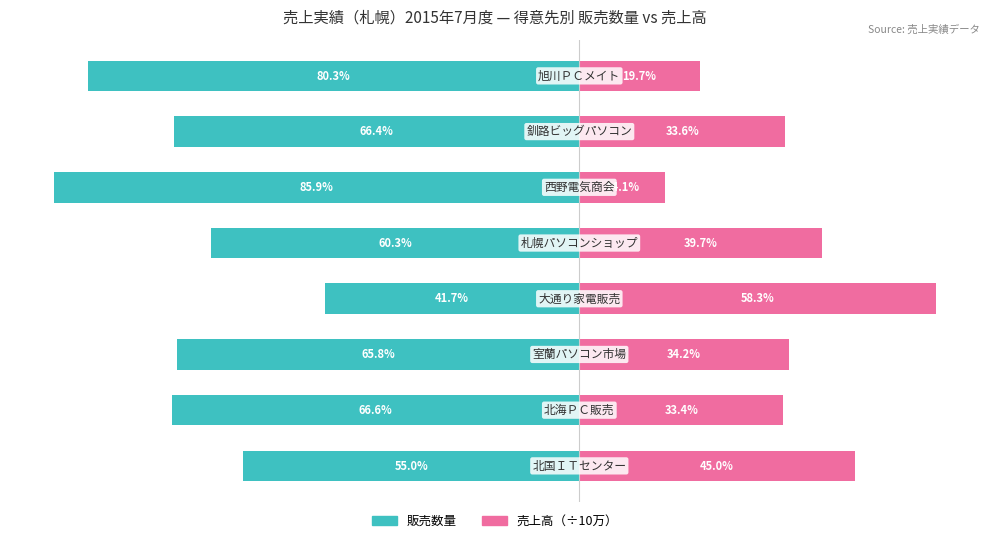

How many data points does each series have?

8